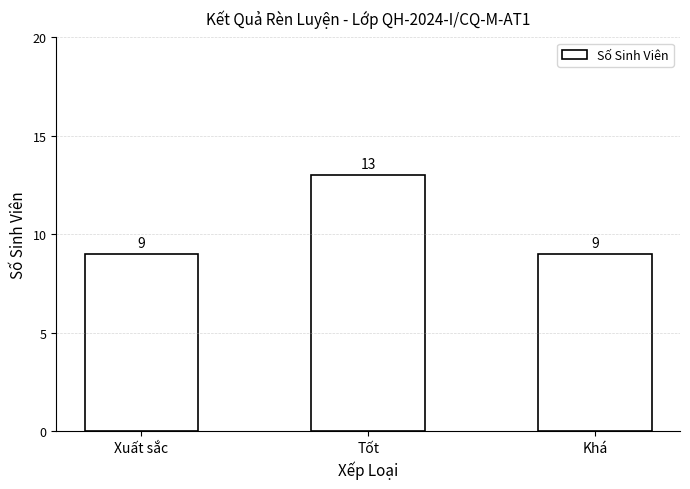

What is the average value?

10